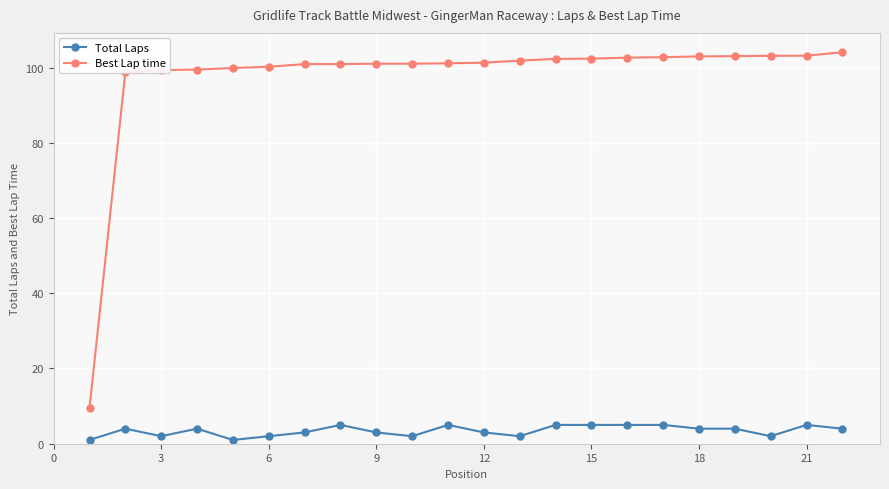

At how many categories does at least one series exceed 28?

21